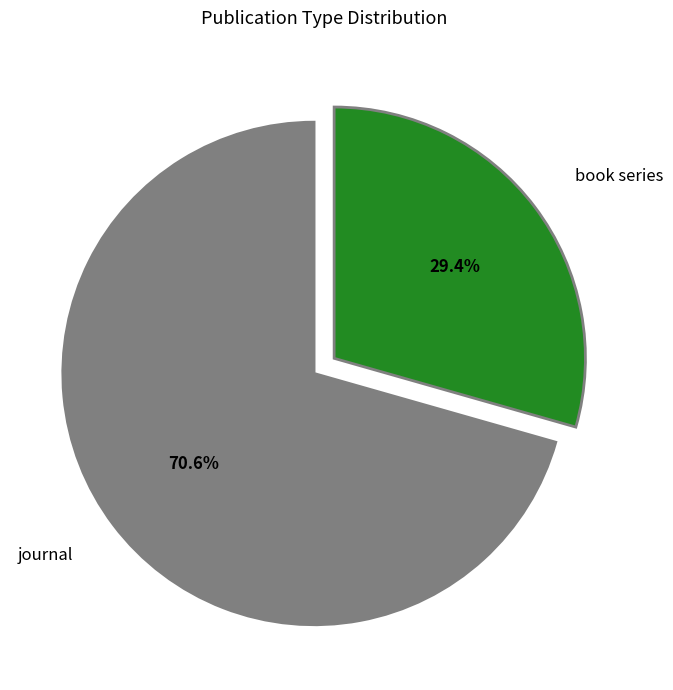

Does any single category account for the majority?

Yes